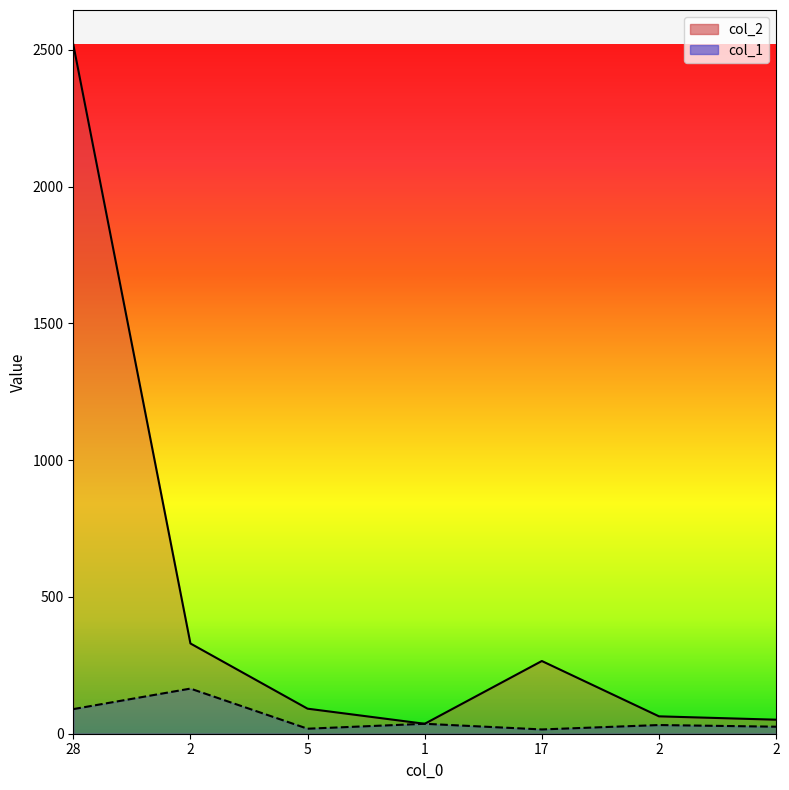

Which category has the lowest value in the col_1 series?

17